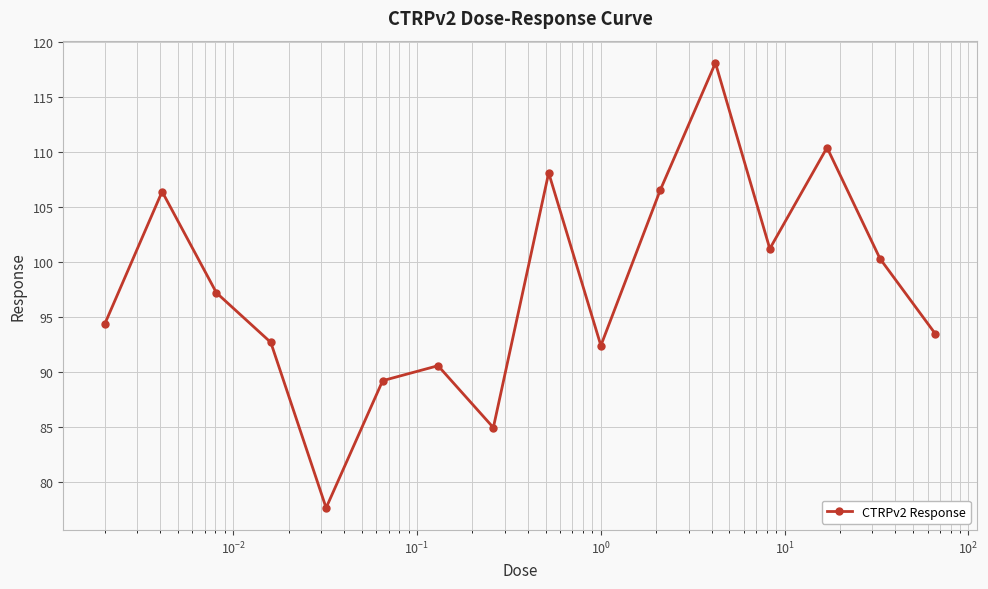

What is the value of the 4th point from the left?

92.7